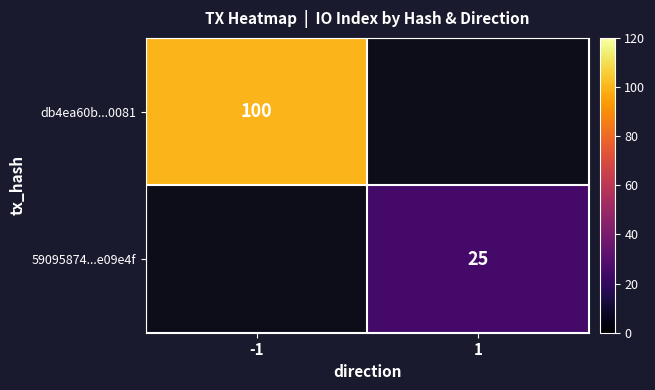

Is the value of db4ea60b...0081 at -1 greater than the value of 59095874...e09e4f at 1?

Yes